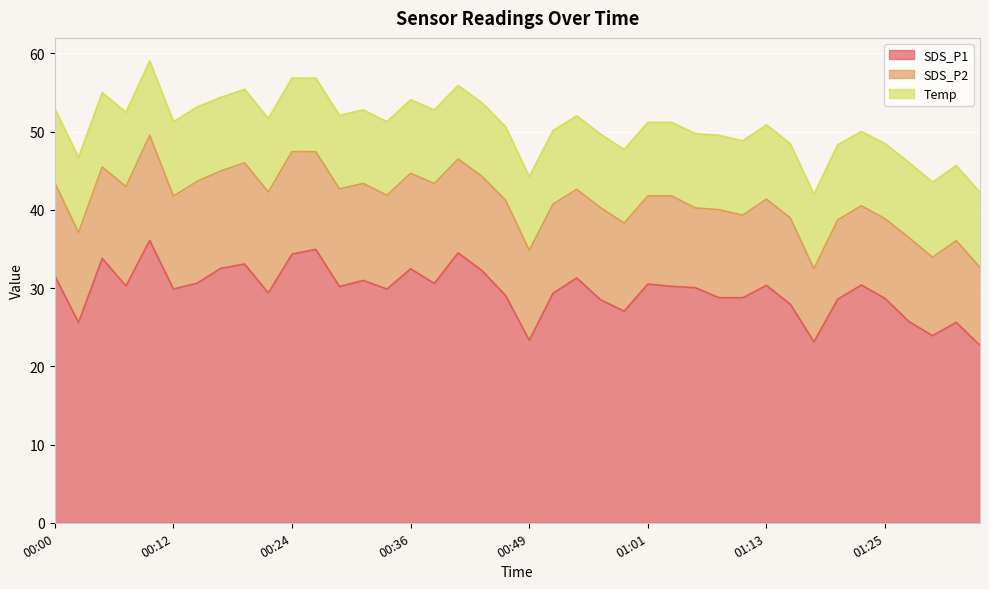

Does the chart display data point markers on the line(s)?

No